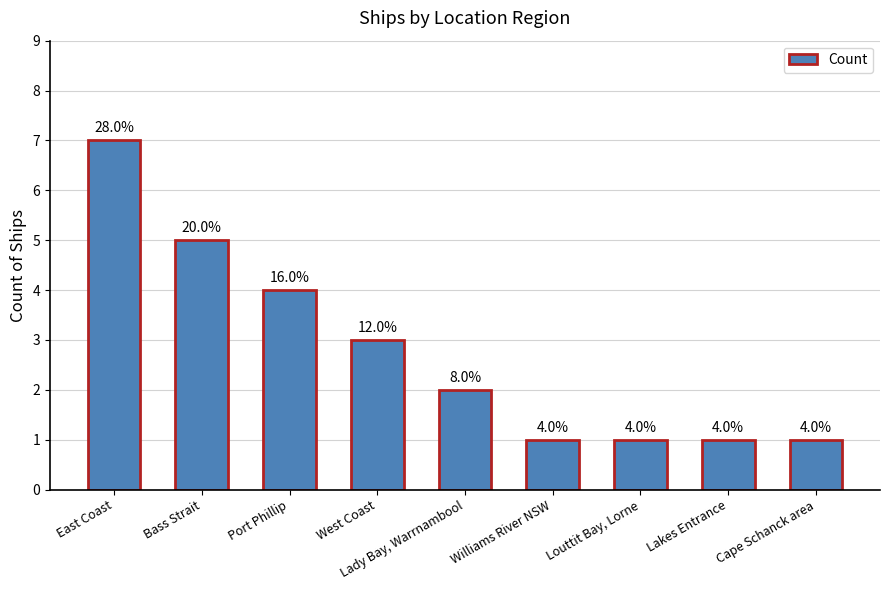

What is the value of the 1st bar from the left?

7